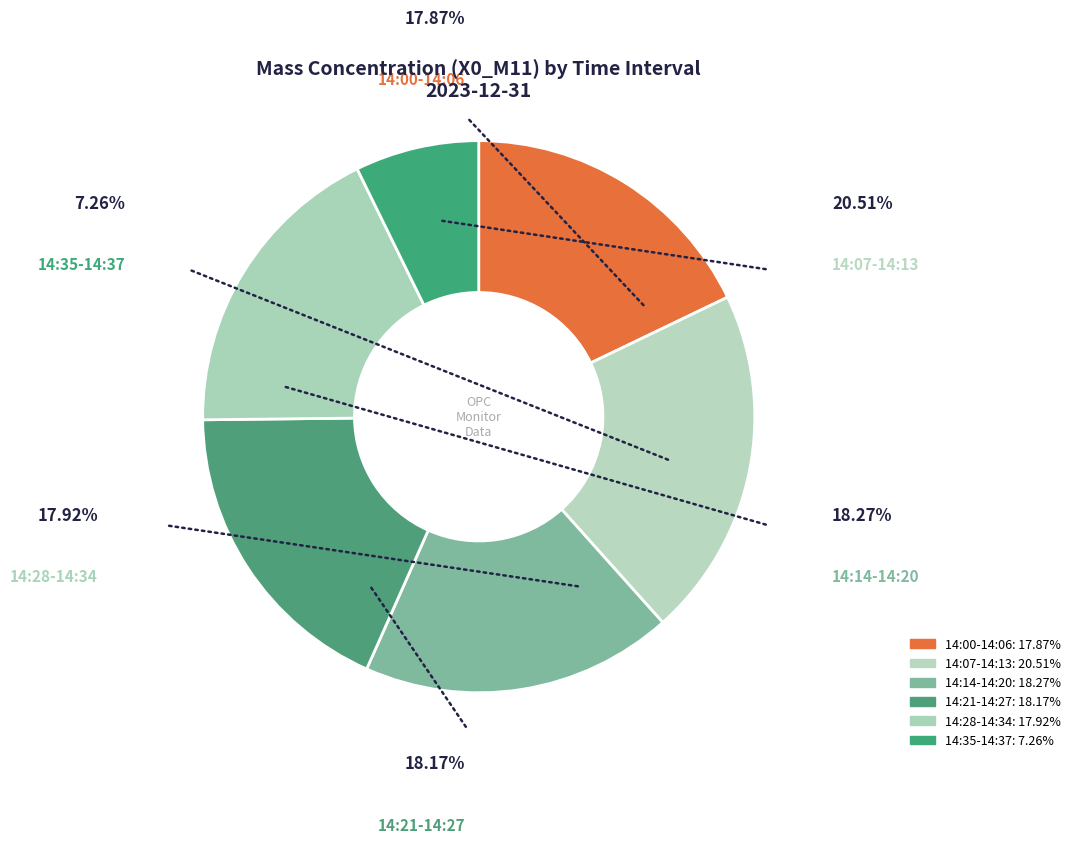

Does 36 represent more than half of the total?

No